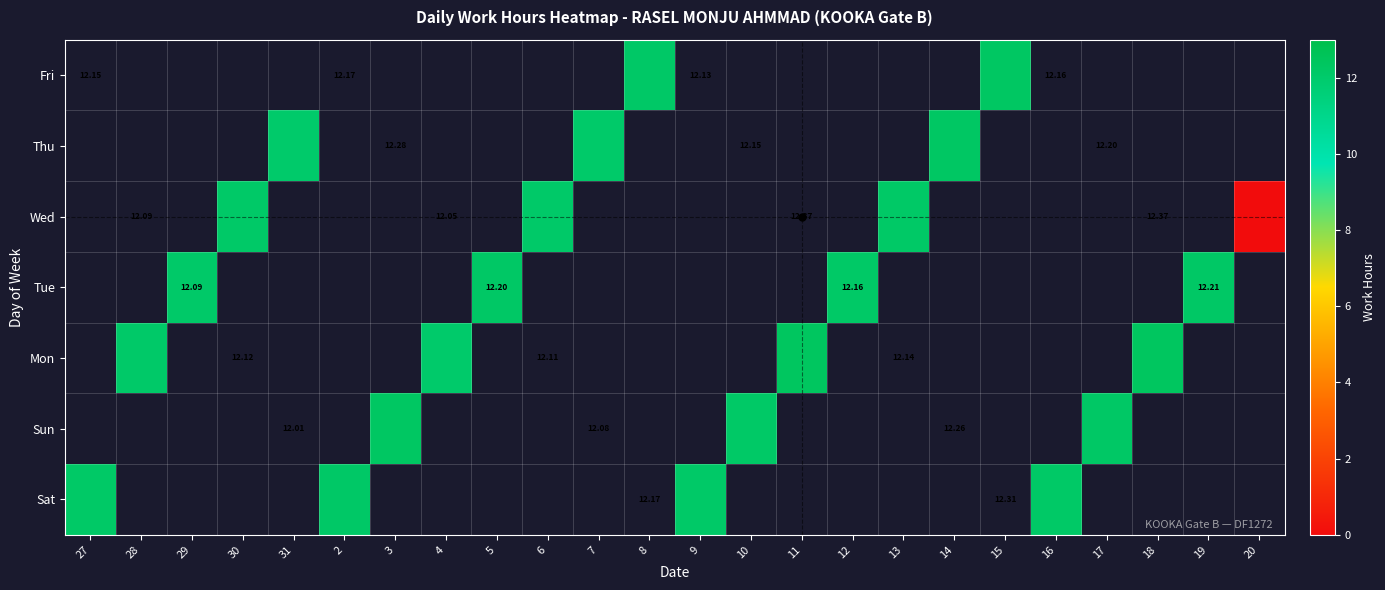

Rank the series at 27 from lowest to highest value.

Sat, Sun, Mon, Tue, Wed, Thu, Fri